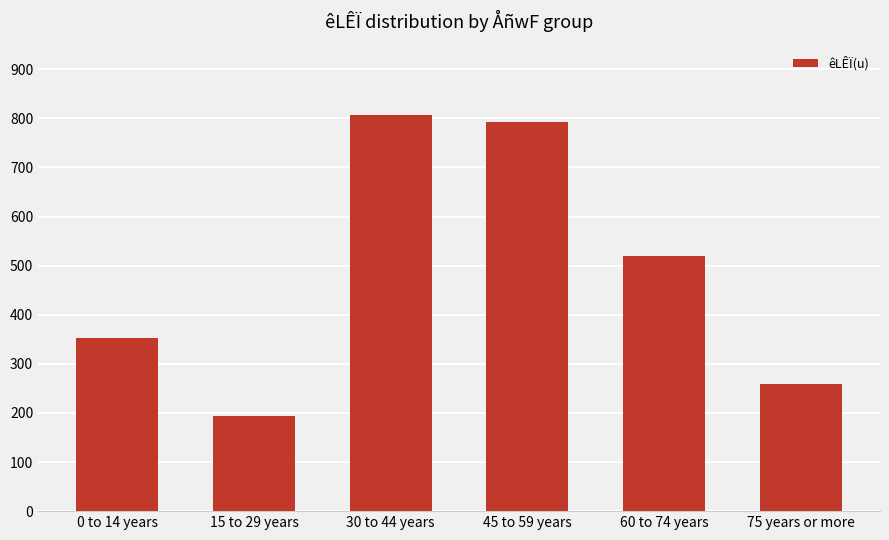

Reading left to right, what are all the values shown in this chart?

0 to 14 years=352	15 to 29 years=193	30 to 44 years=806	45 to 59 years=793	60 to 74 years=519	75 years or more=258